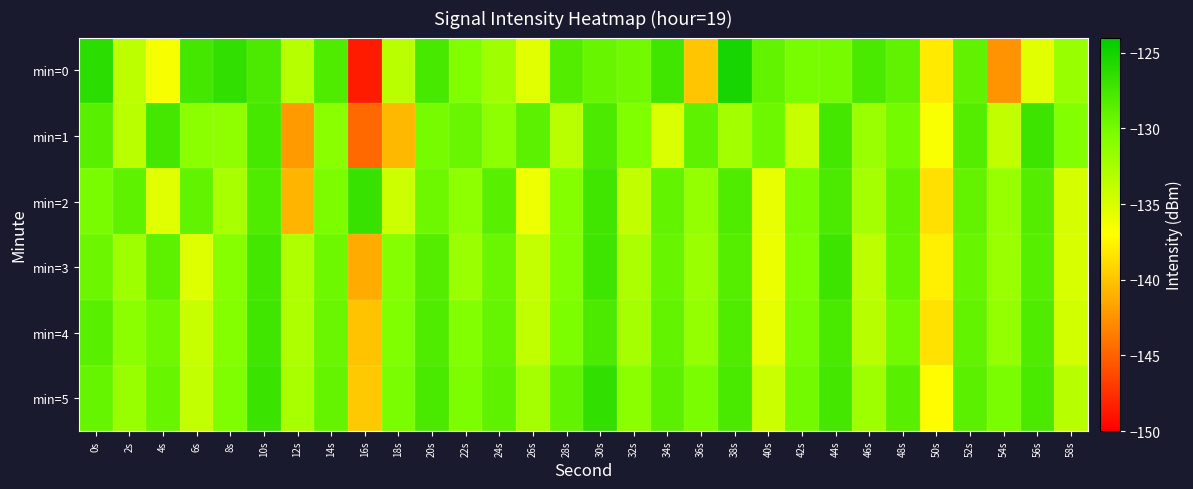

Which category has the highest value across all series?

38s